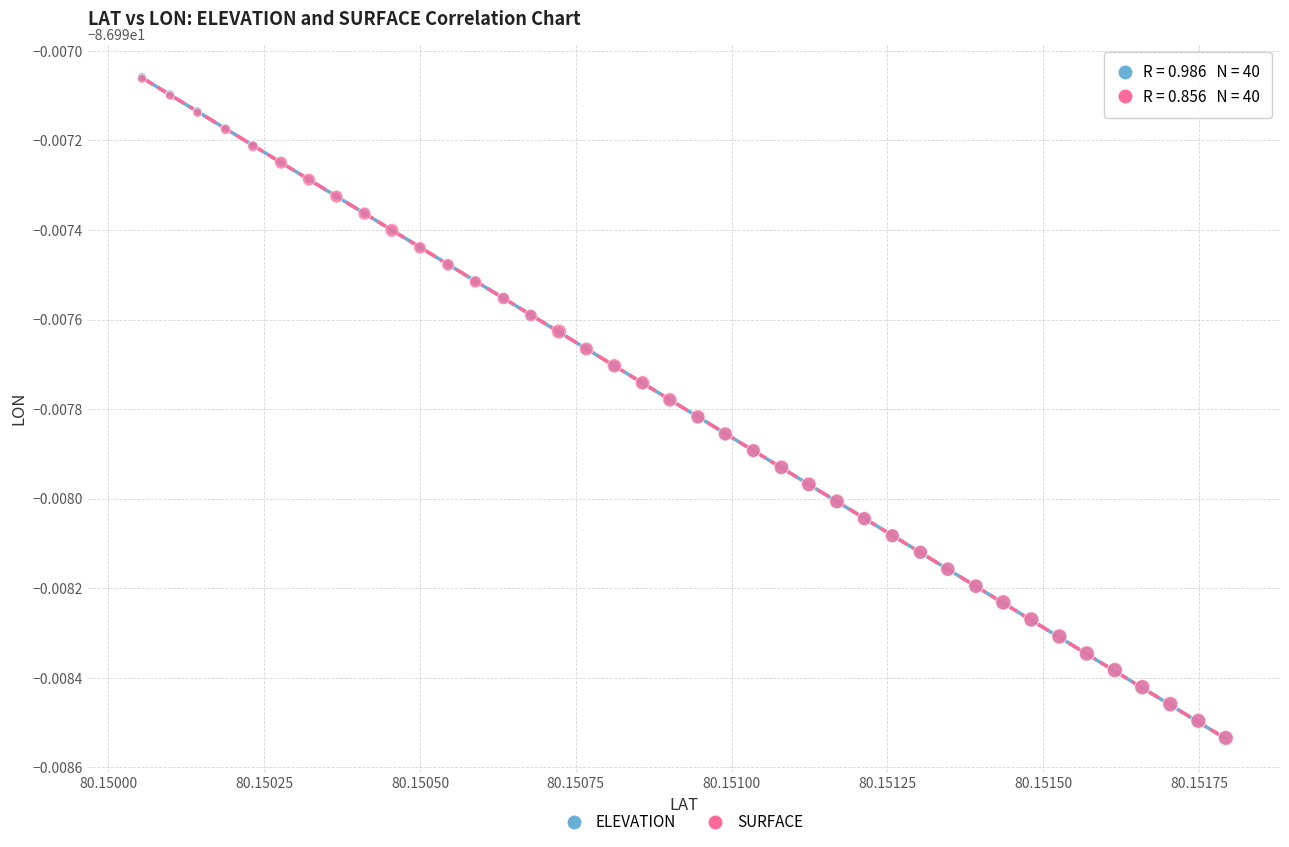

Which series has the widest spread of Y values?

ELEVATION